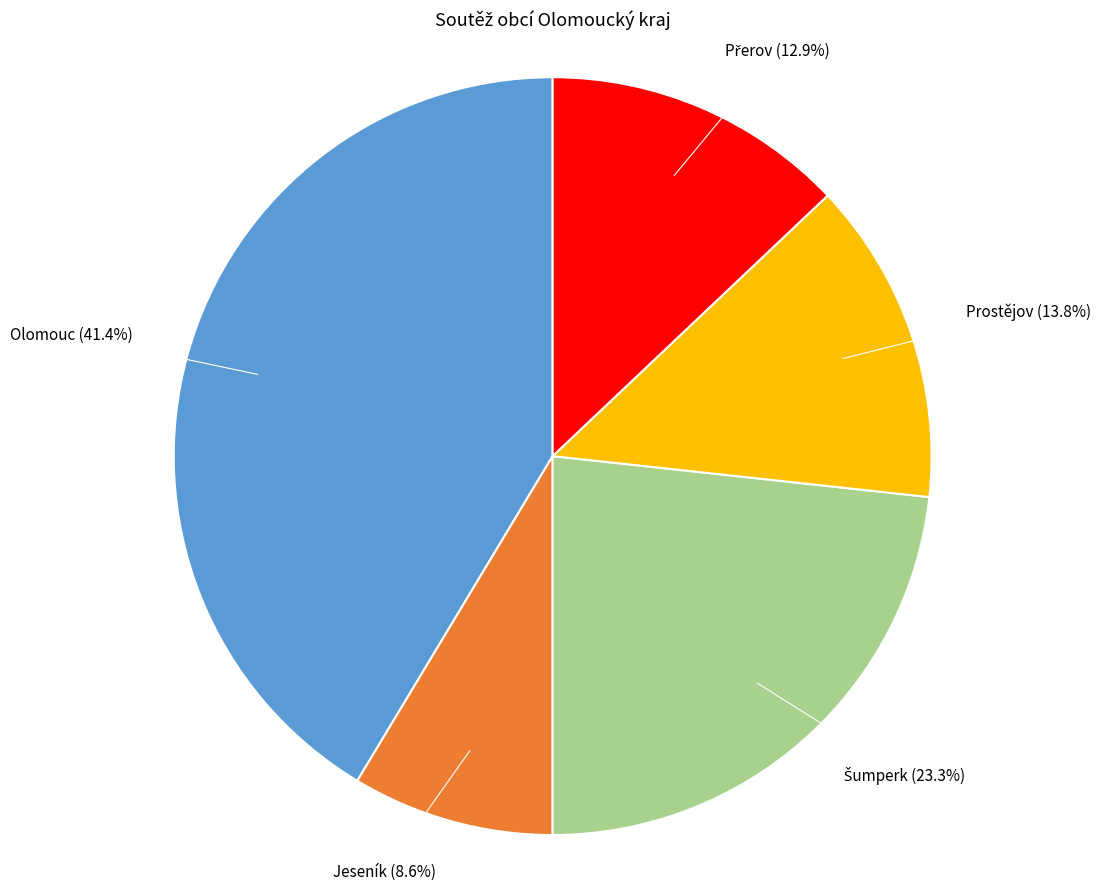

Does any single category account for the majority?

No